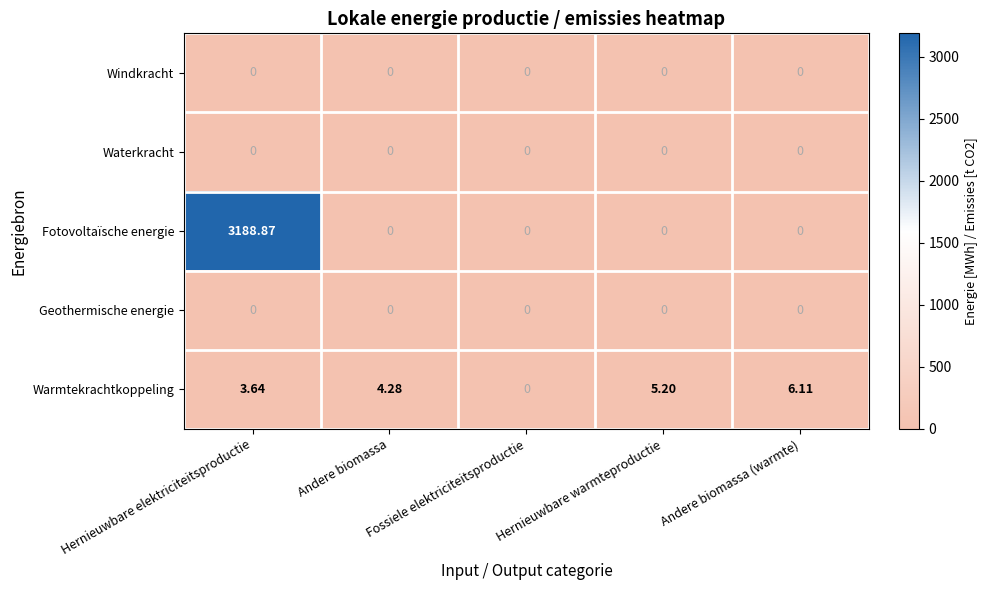

Which series has the largest total across all categories?

Fotovoltaïsche energie